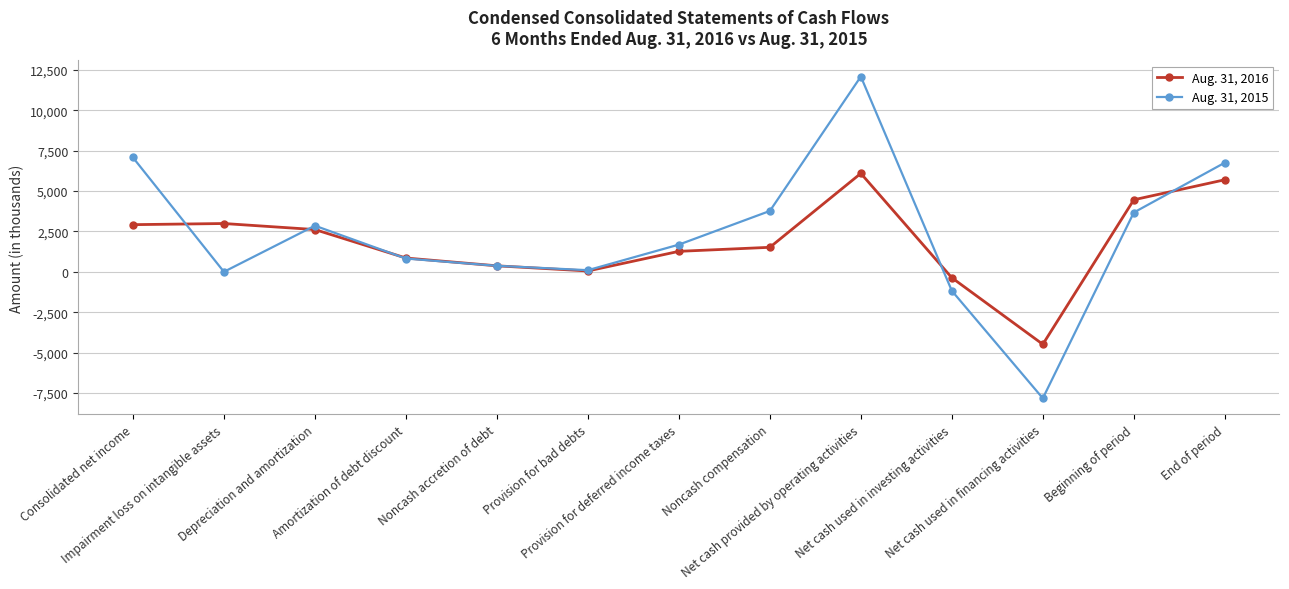

What is the maximum value shown in the chart?

12079